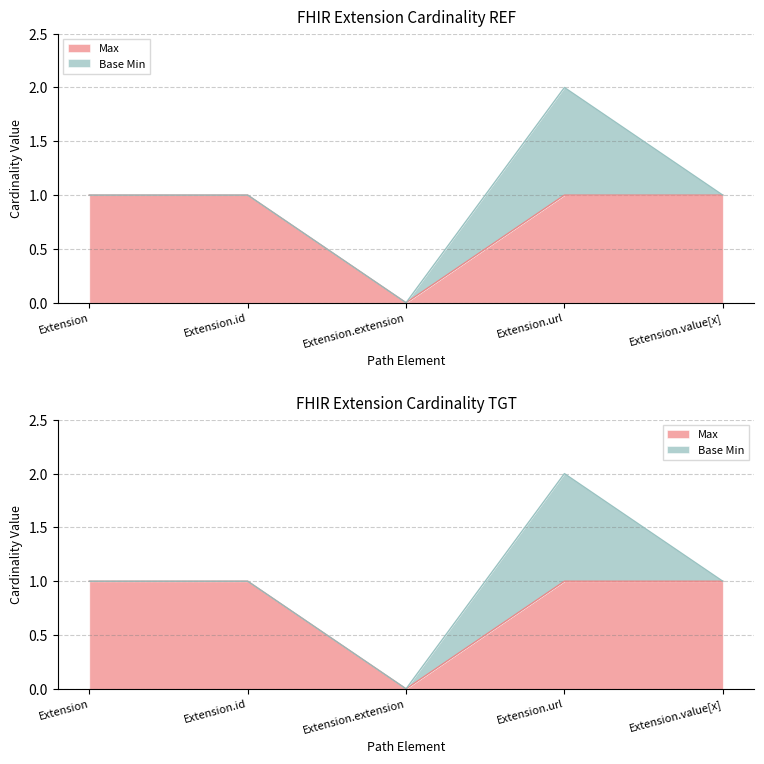

Rank the categories by value from lowest to highest.

Extension.extension, Extension, Extension.id, Extension.url, Extension.value[x]